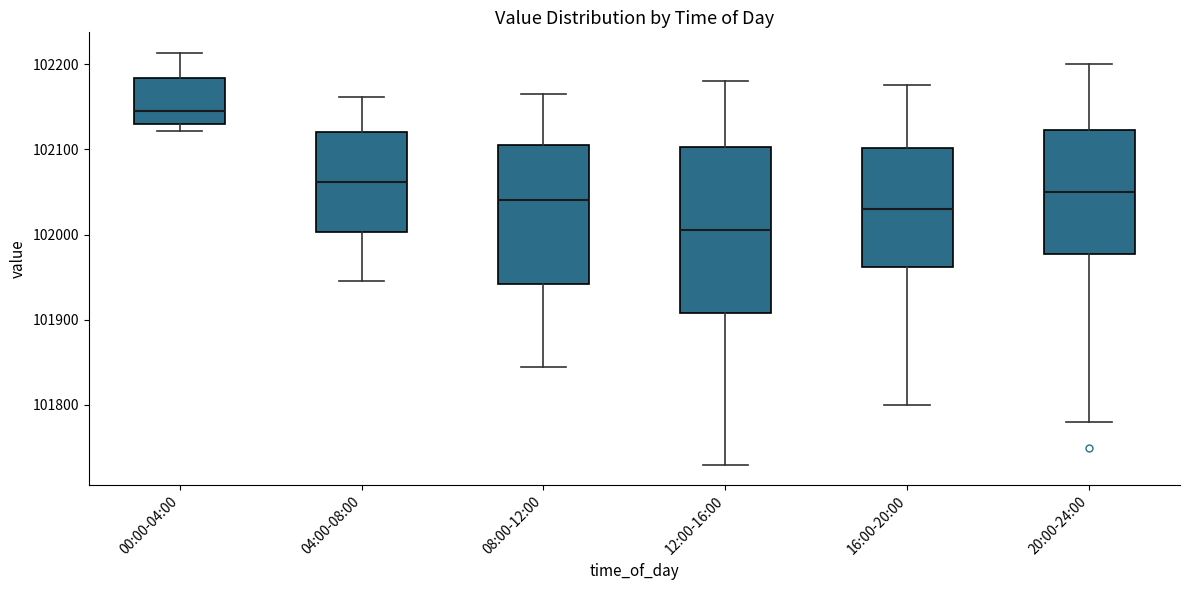

Where does the median line of the box for 04:00-08:00 sit on the y-axis? The values are not printed on the chart, so give them approximately, as read against the axis.

102060